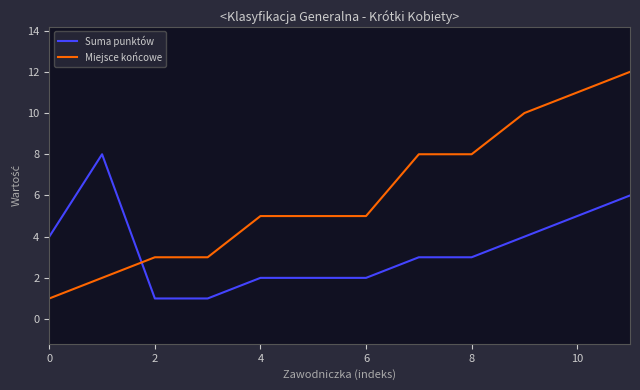

Reading right to left, list all the values displayed in this chart.

Suma punktów: 6	5	4	3	3	2	2	2	1	1	8	4
Miejsce końcowe: 12	11	10	8	8	5	5	5	3	3	2	1